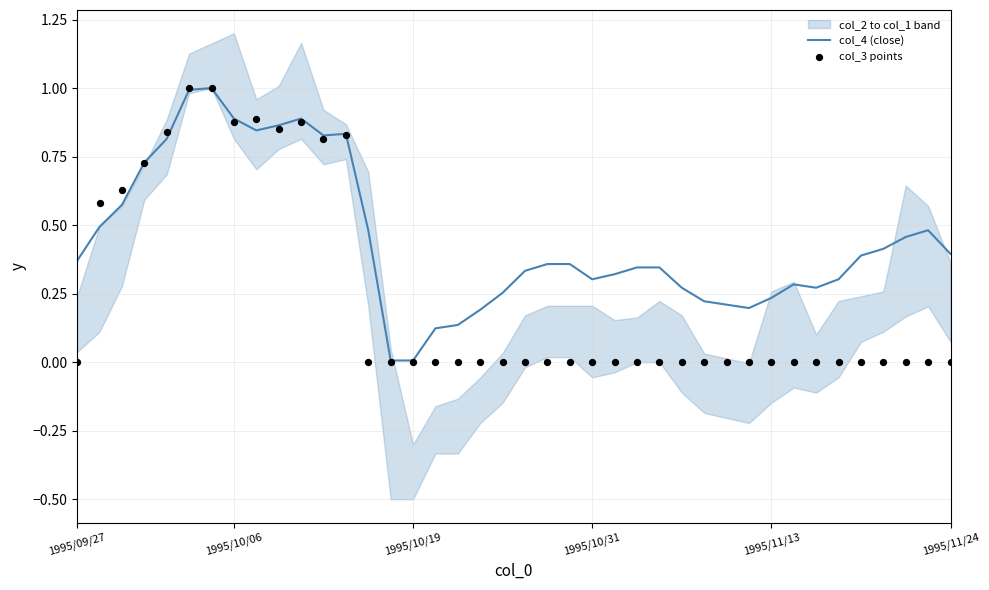

Which series has the largest total across all categories?

col_4 (close)